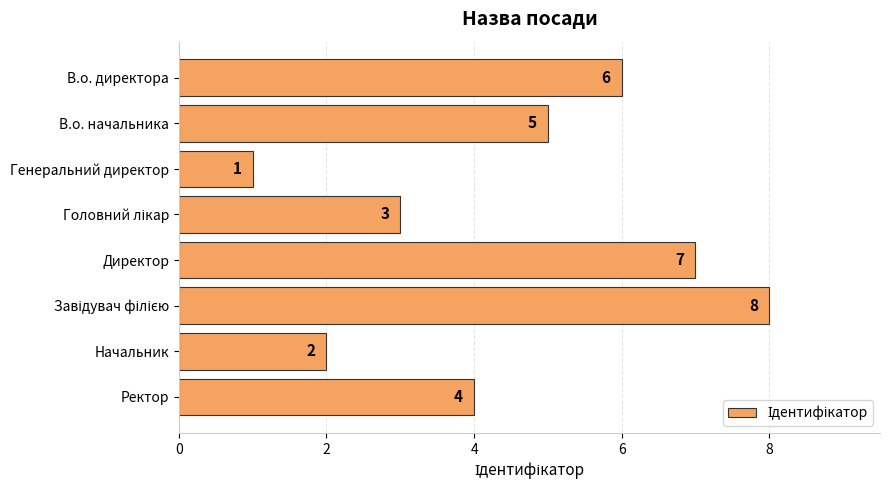

Reading top to bottom, list all the values displayed in this chart.

6	5	1	3	7	8	2	4